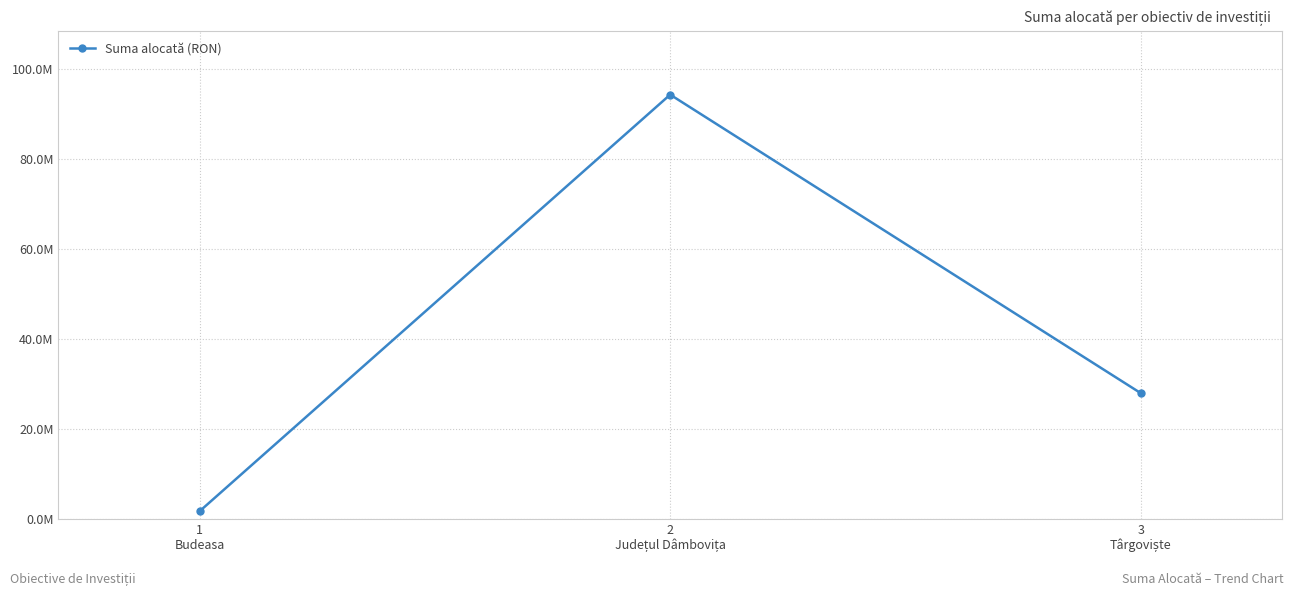

Is this an area chart (filled region under the line)?

No